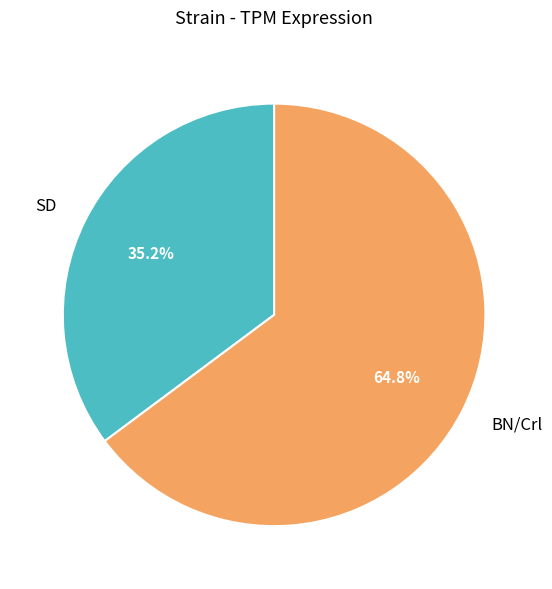

To the nearest percent, what percentage of the pie is SD?

35%